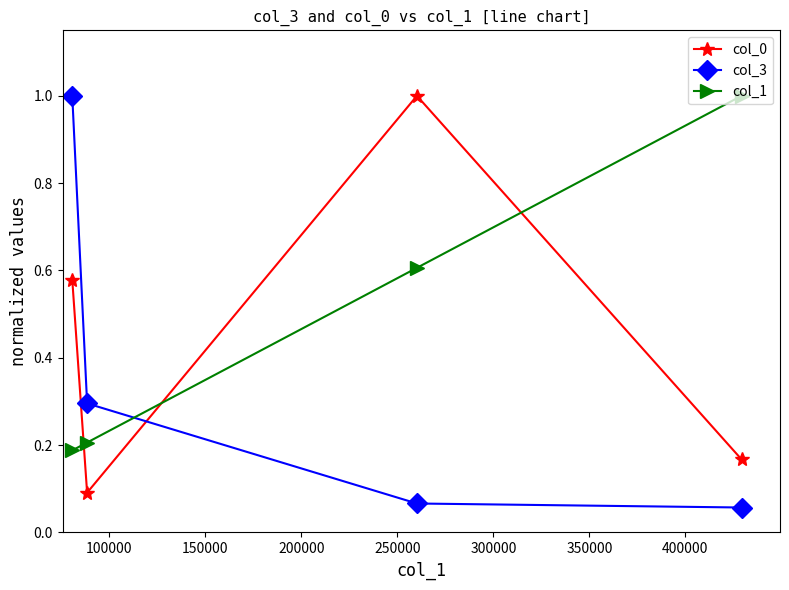

What is the highest value of the col_1 series?

1.0